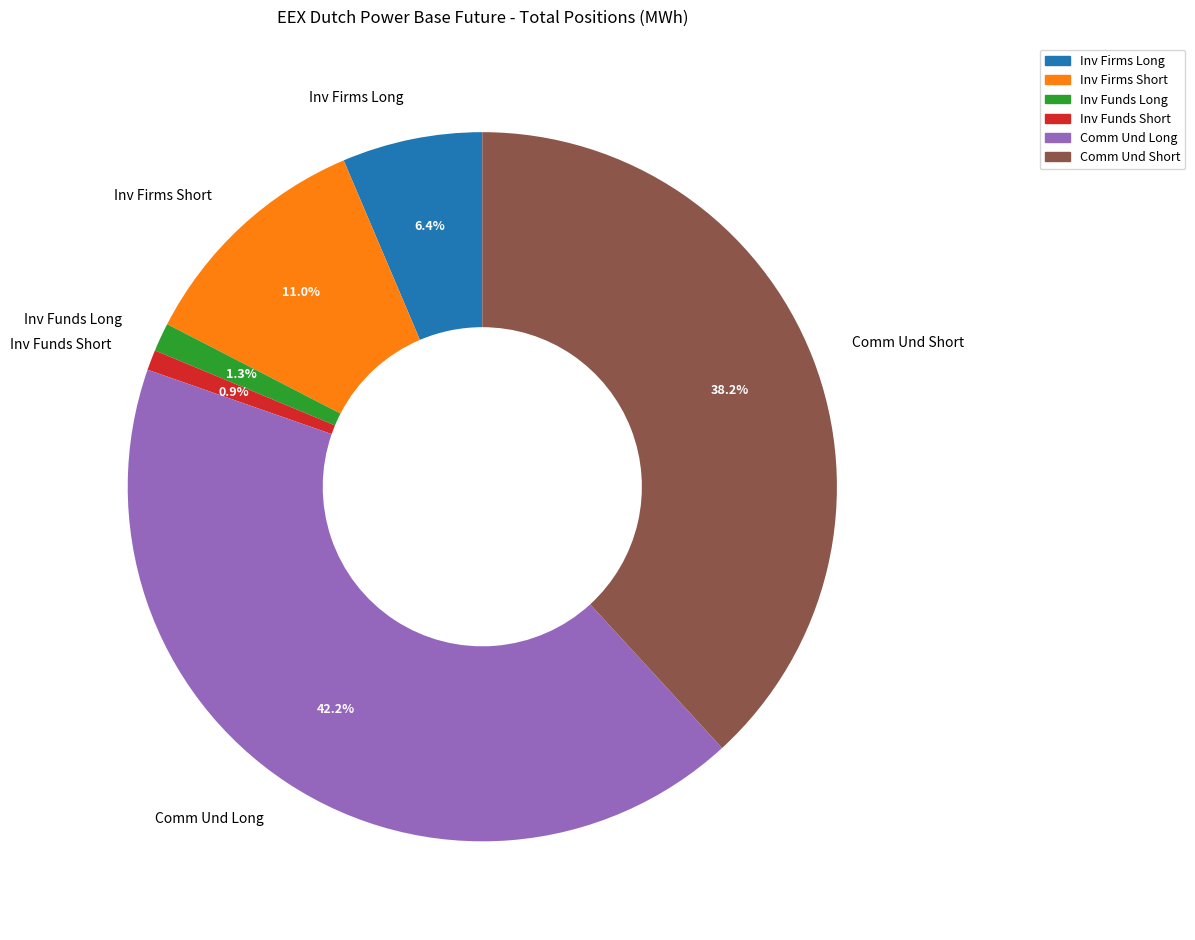

How many slices are in this pie chart?

6